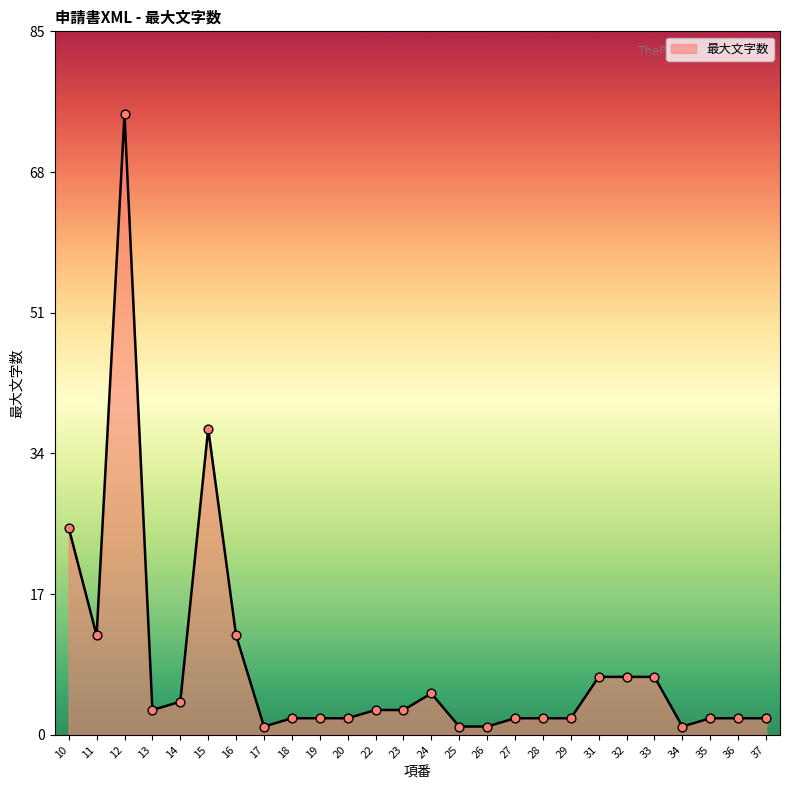

Which has a higher value, 23 or 14?

14